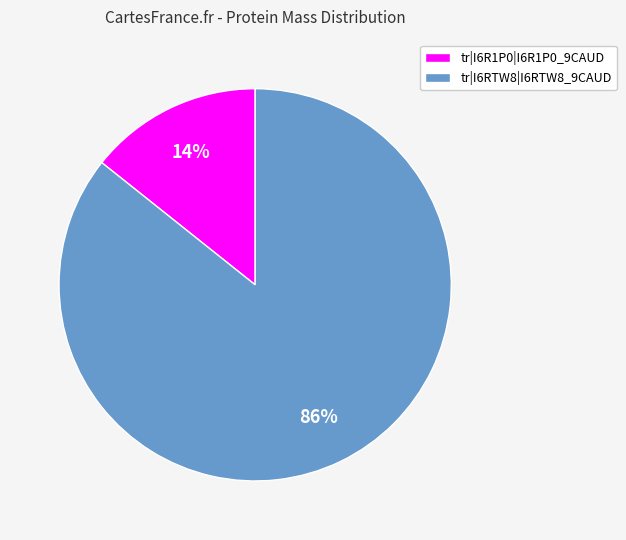

To the nearest percent, what is the average slice percentage?

50%